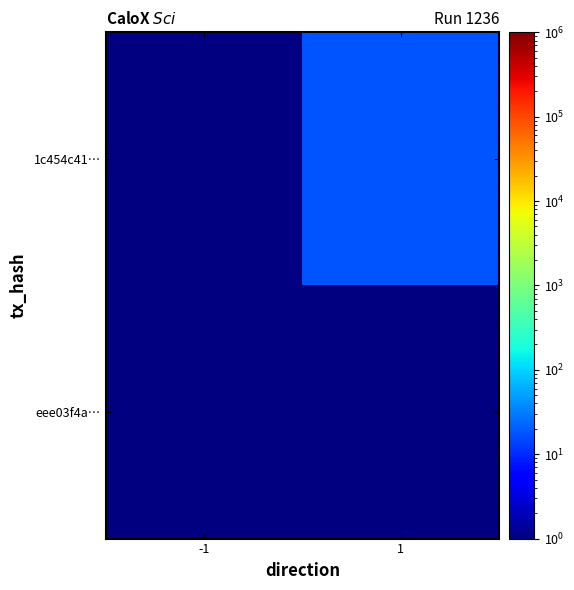

List the series in order of their overall mean, lowest first.

eee03f4a…, 1c454c41…